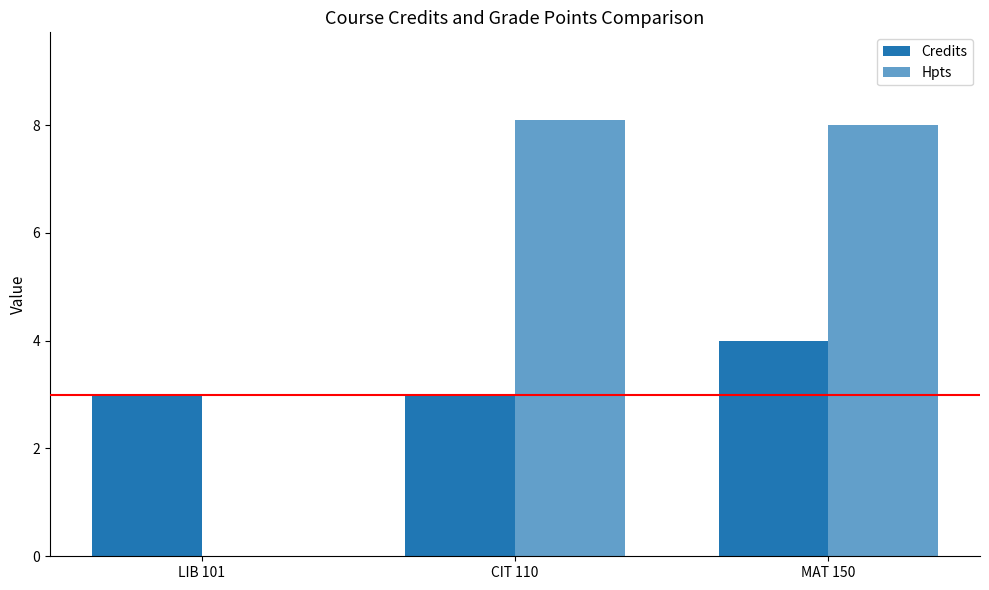

What is the total value across all series at LIB 101?

3.0